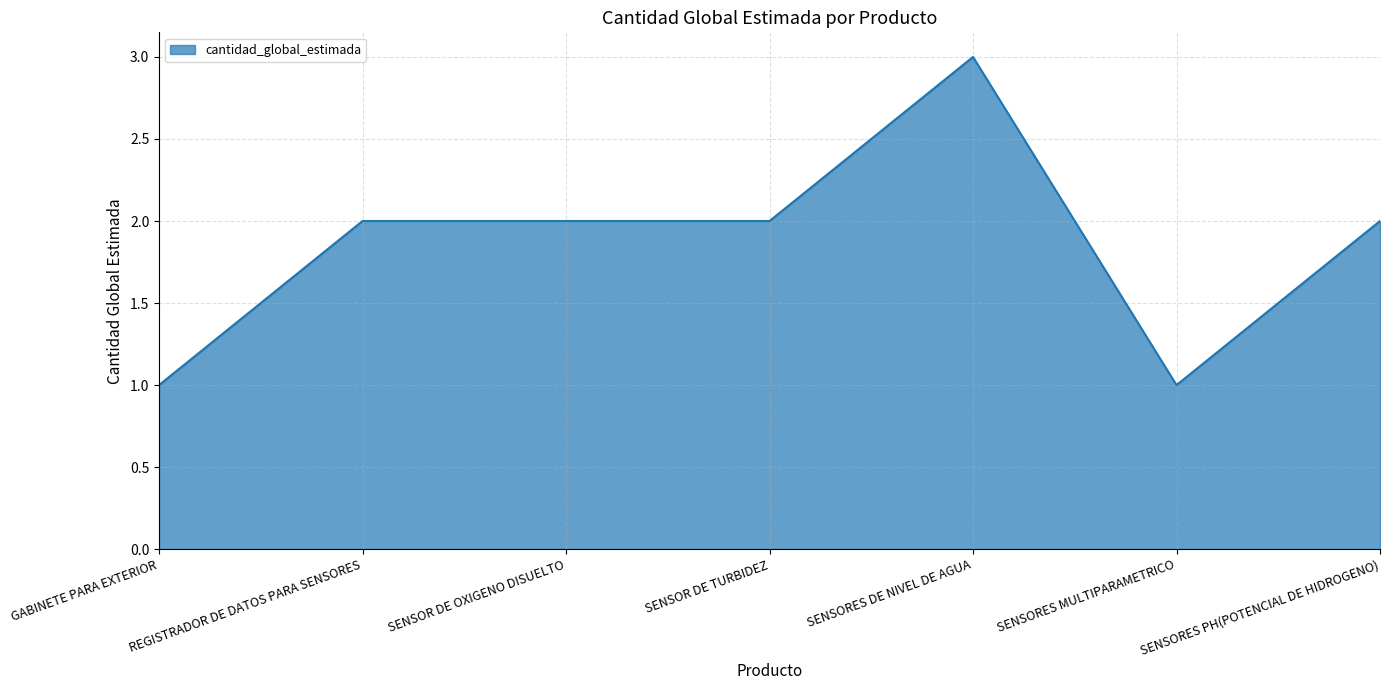

The chart shows a value of 2 at SENSOR DE TURBIDEZ. True or false?

True